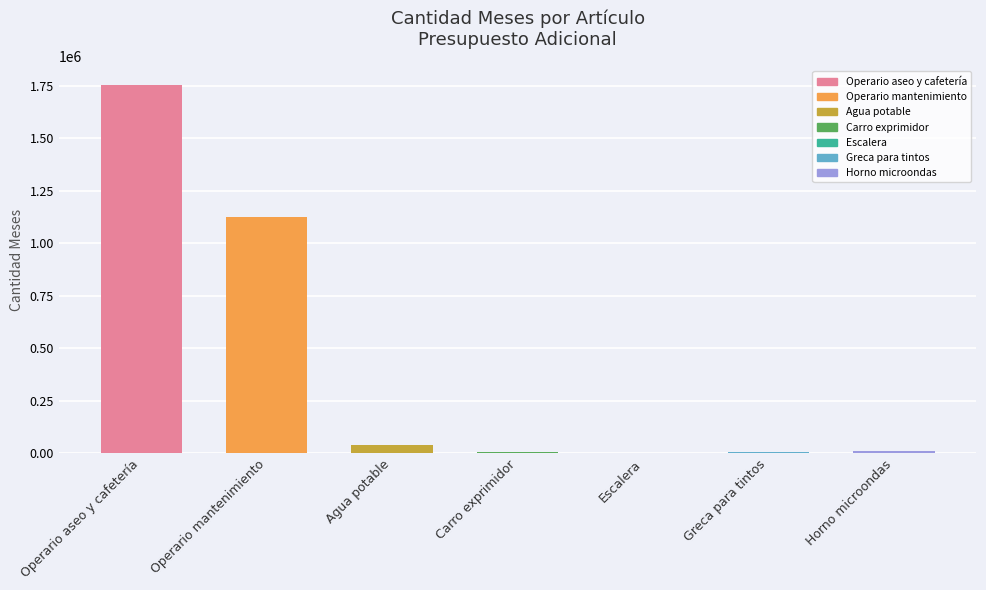

Is it true that the value at Operario aseo y cafetería is 2490287.5?

False